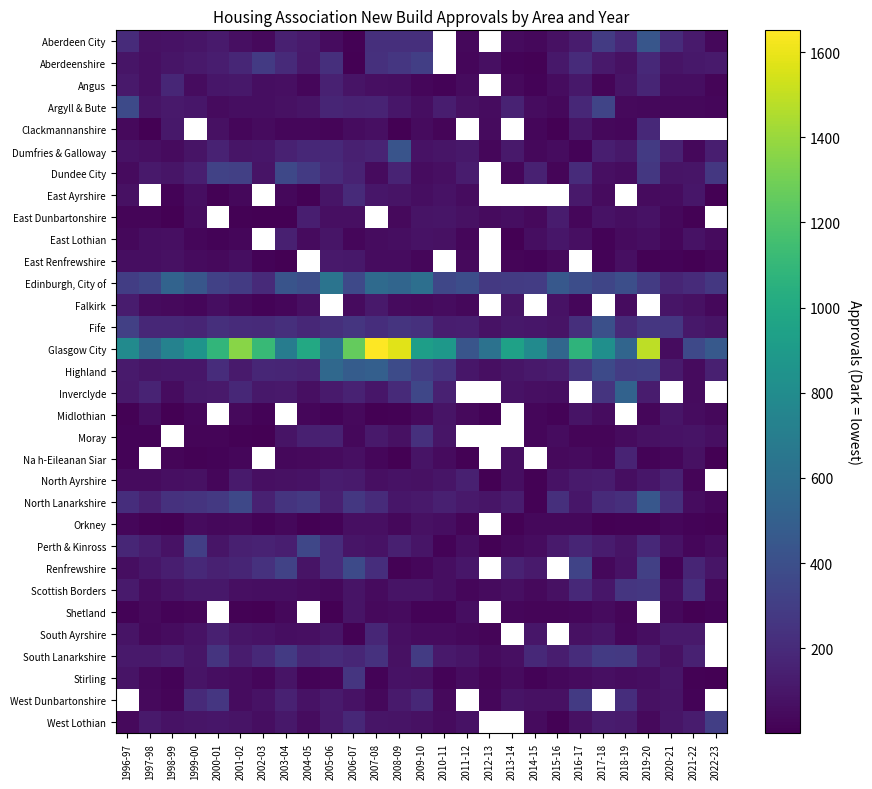

Is the value of Angus at 2000-01 greater than the value of Shetland at 2014-15?

Yes